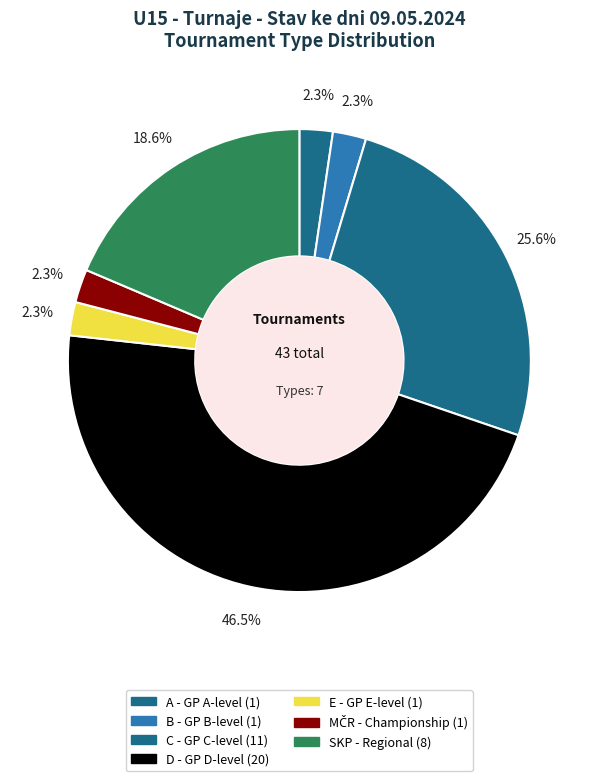

True or false: C accounts for 26% of the total.

True